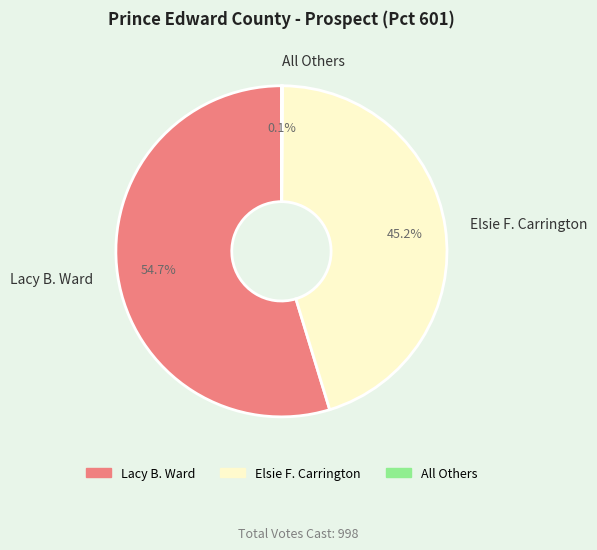

To the nearest percent, what is the average slice percentage?

33%